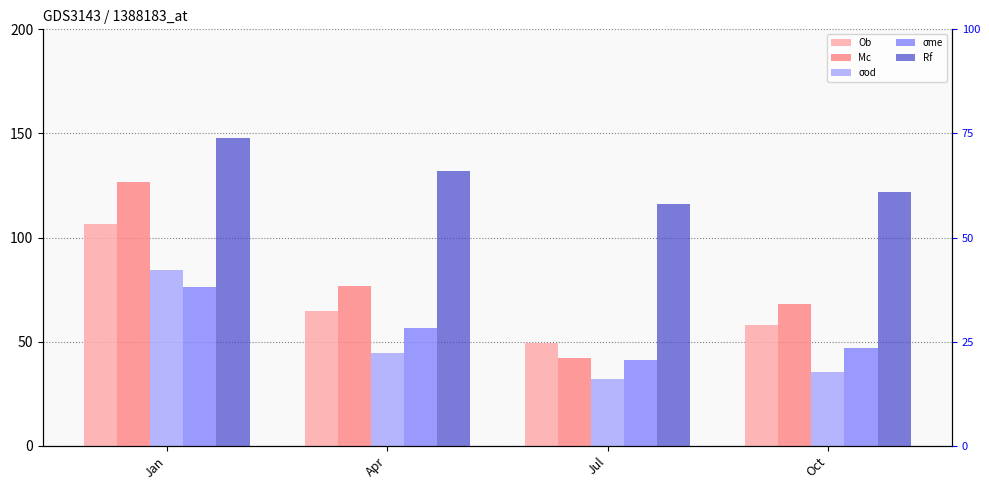

What is the difference between the Mc values at Oct and Apr?

8.7